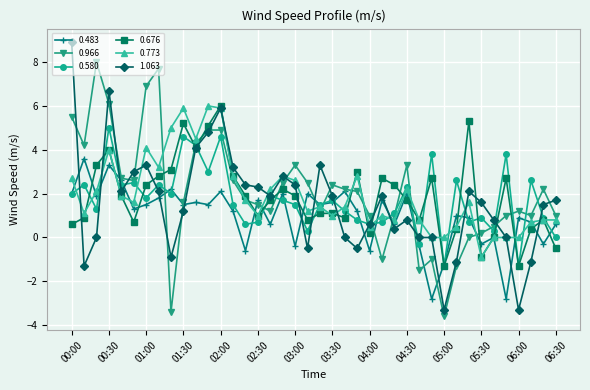

What is the maximum value for 0.676?

6.0